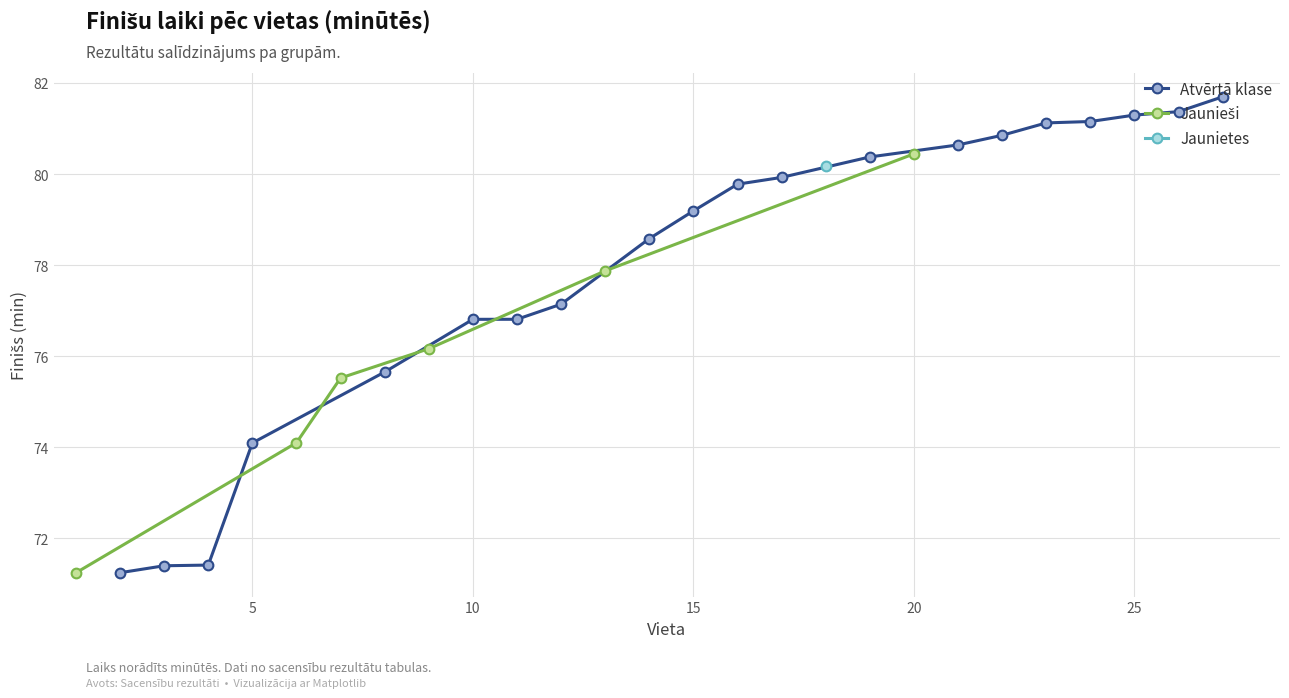

True or false: Jaunietes and Atvērtā klase intersect in this chart.

False